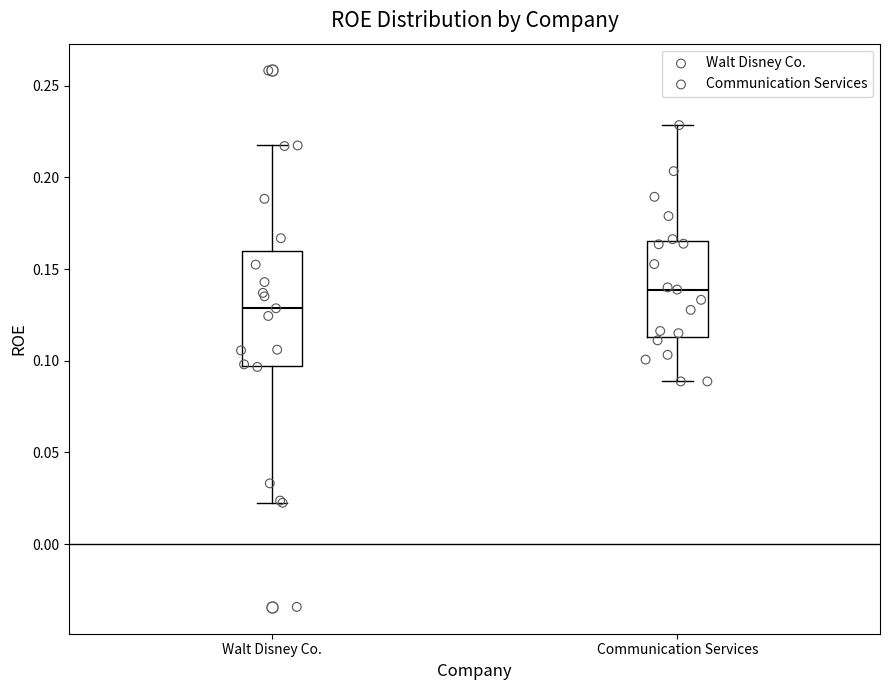

Which box is the tallest, from its lower edge to its upper edge?

Walt Disney Co.